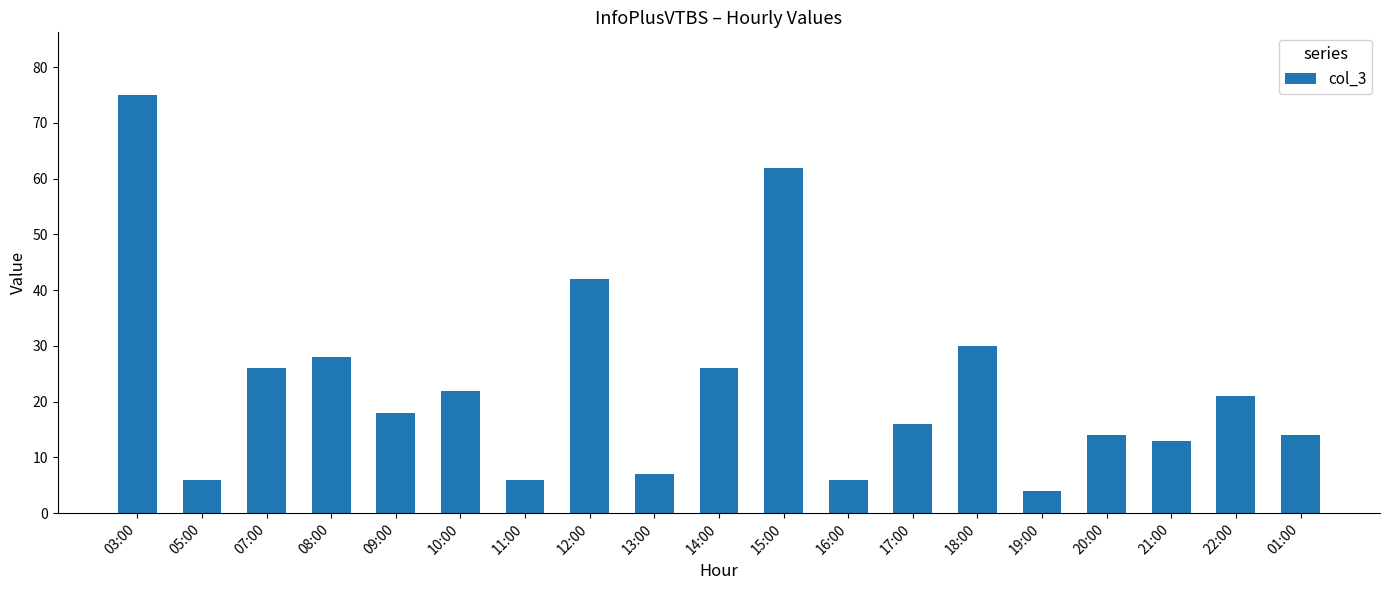

What is the ratio of the value at 18:00 to the value at 11:00?

5.0